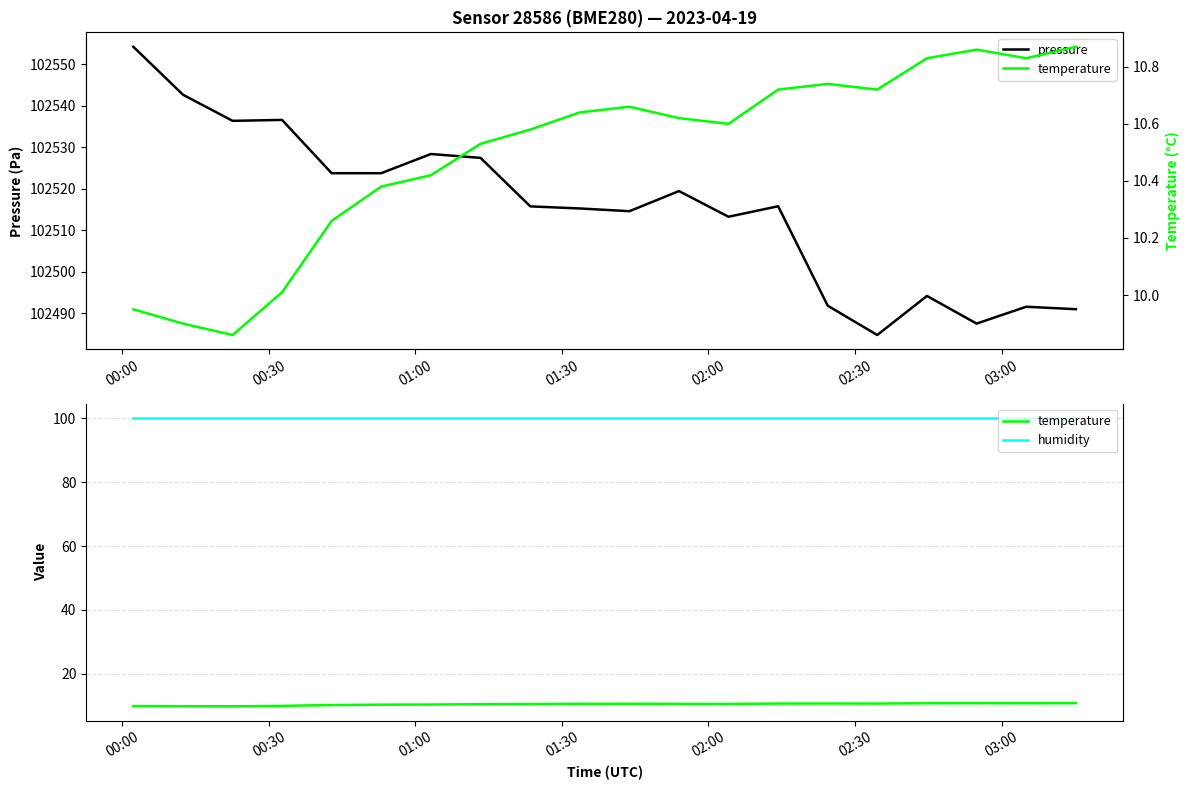

How many lines are shown in the chart?

3